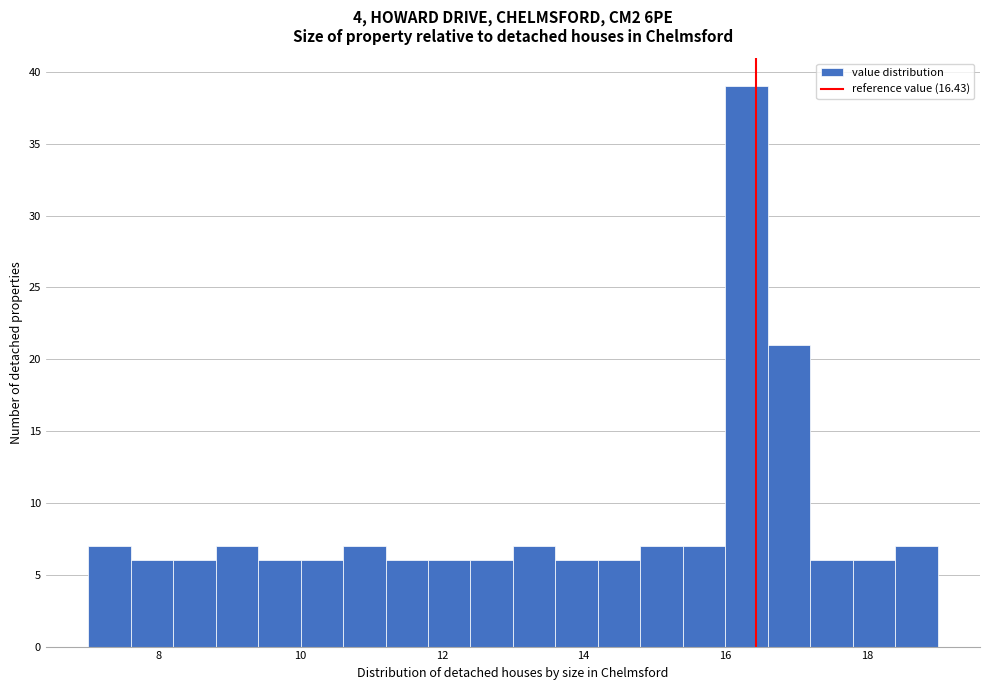

Around what value on the x-axis is the tallest bar? Give the approximate position of its centre, as read against the axis.

16.4